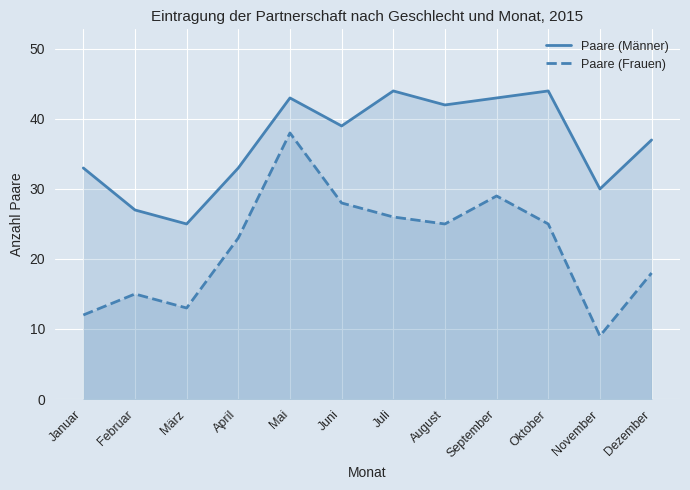

What is the approximate value of Paare (Frauen) at März, to the nearest 10?

10